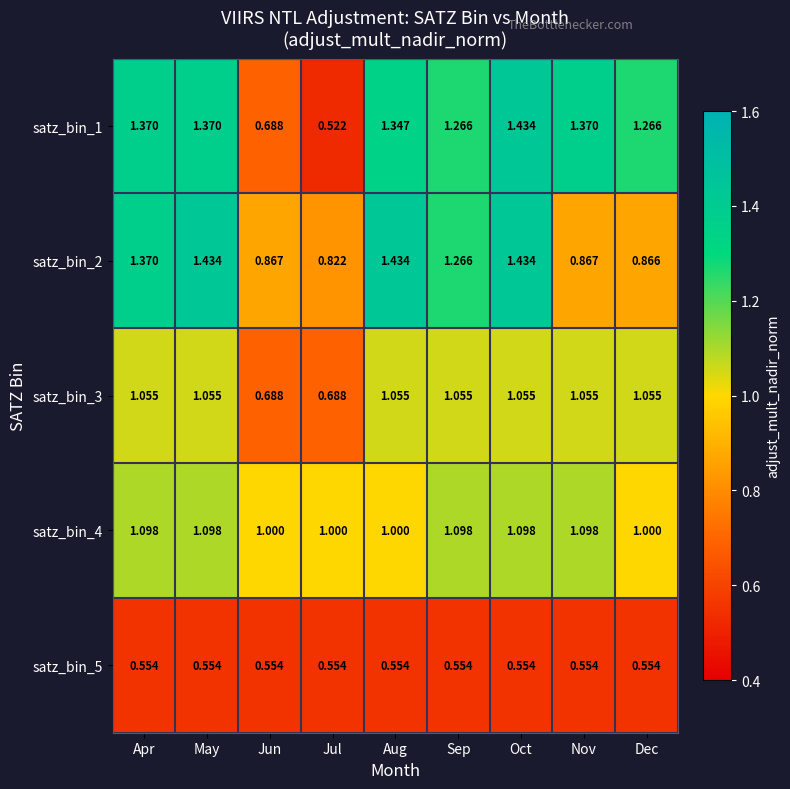

Which category has the highest value in the satz_bin_1 series?

Oct